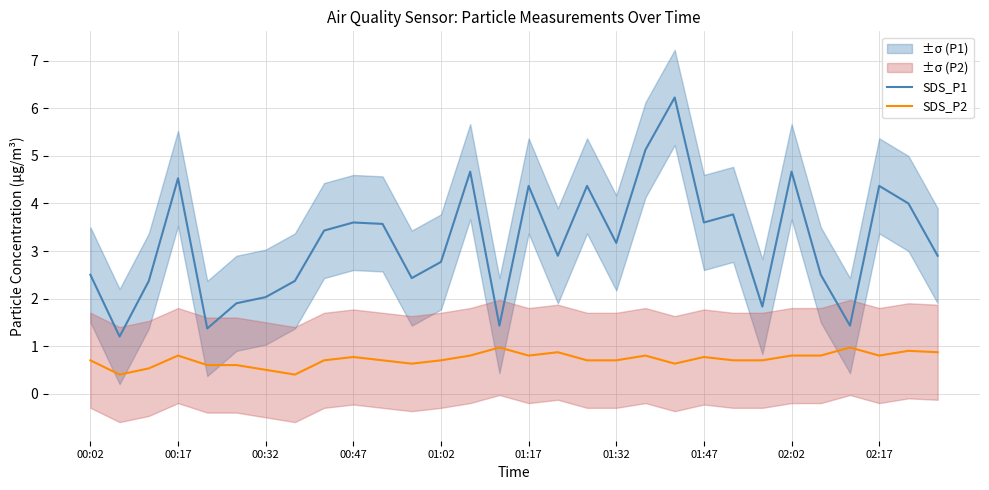

Does the chart have visible grid lines?

Yes